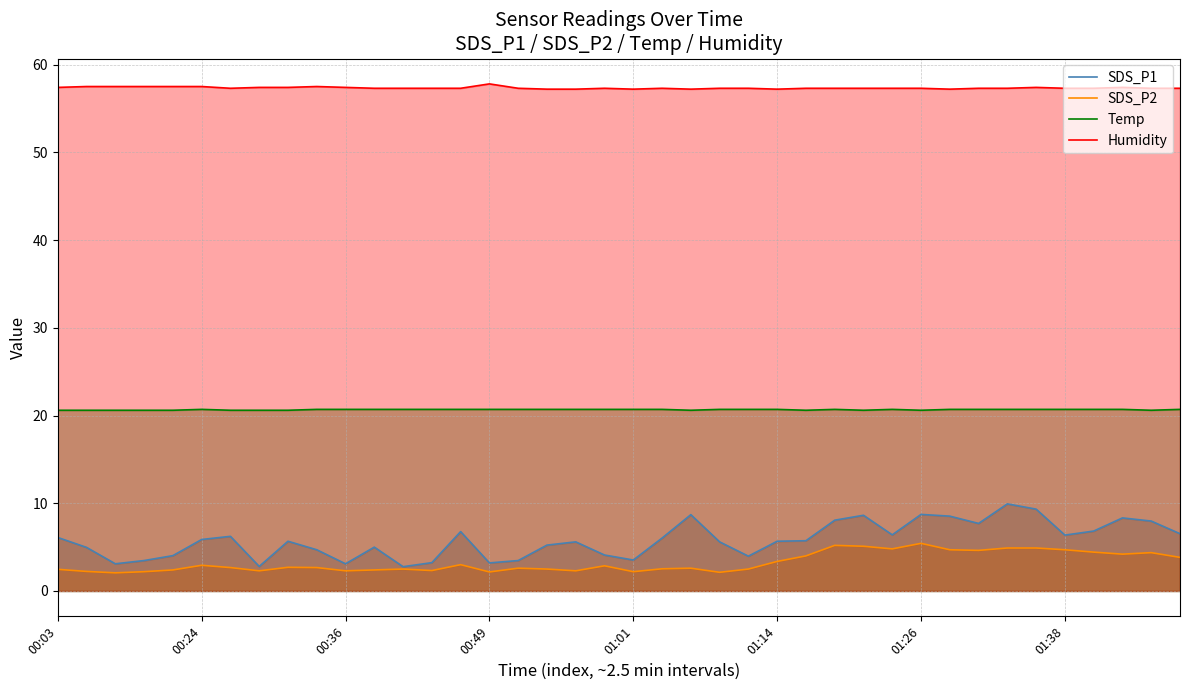

What are all the series names shown in the legend?

SDS_P1, SDS_P2, Temp, Humidity